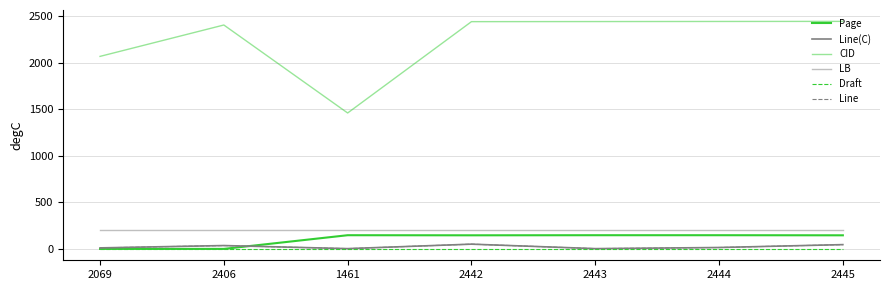

Which series has the largest range (max minus min)?

CID